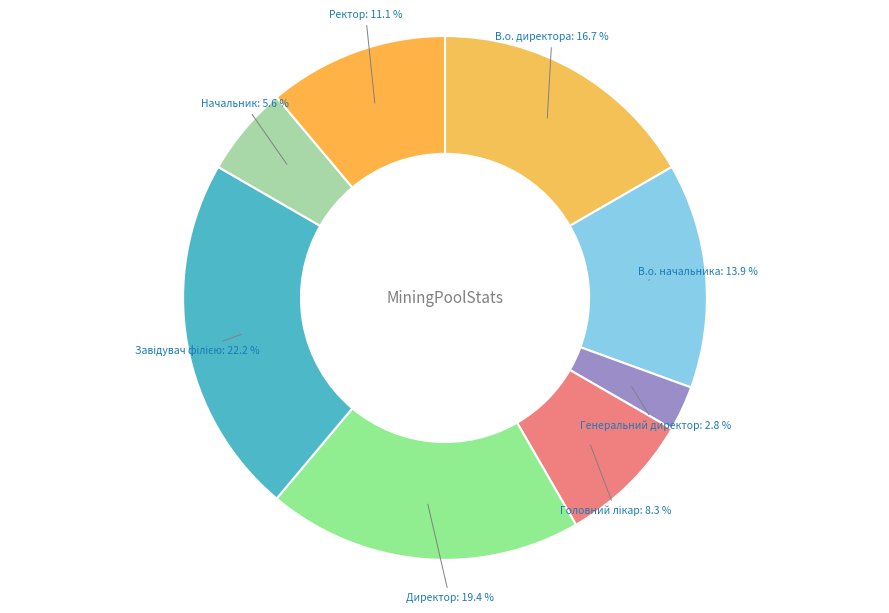

To the nearest percent, what is the difference between the largest and smallest slice percentages?

19%